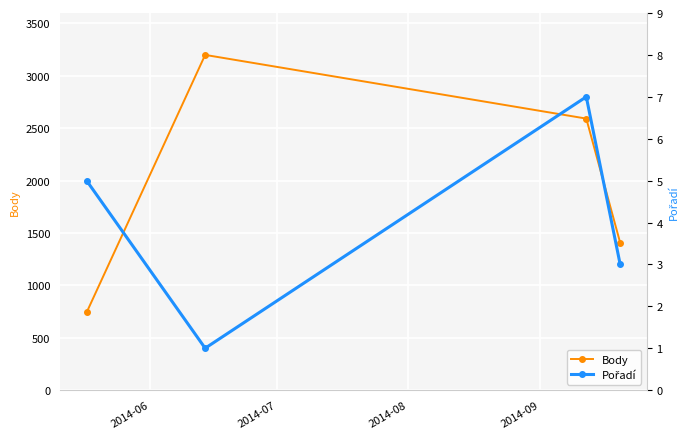

What is the difference between the second highest and minimum values in the Body series?

1851